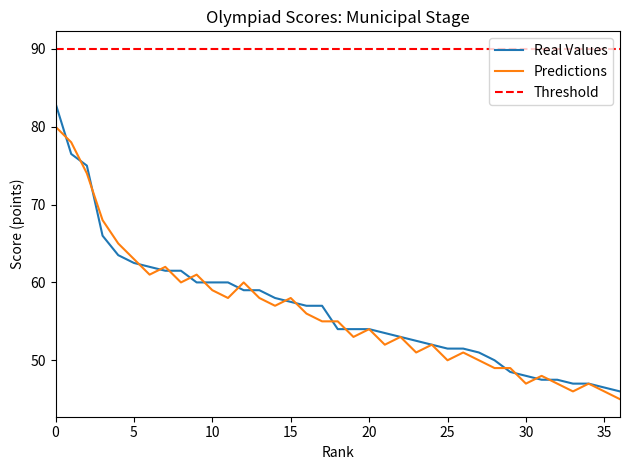

The value of Predictions at 30 is 68.1. True or false?

False